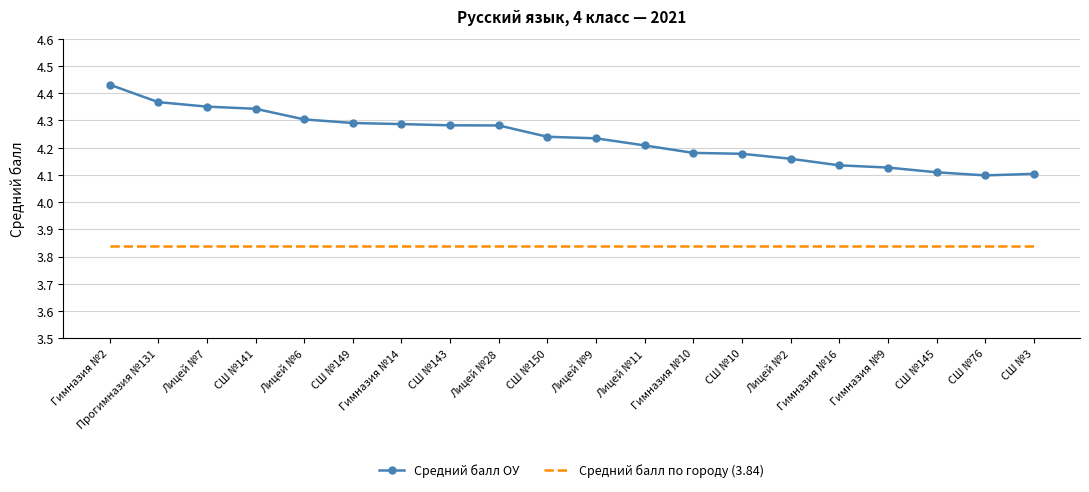

Which category has the highest value across all series?

Гимназия №2